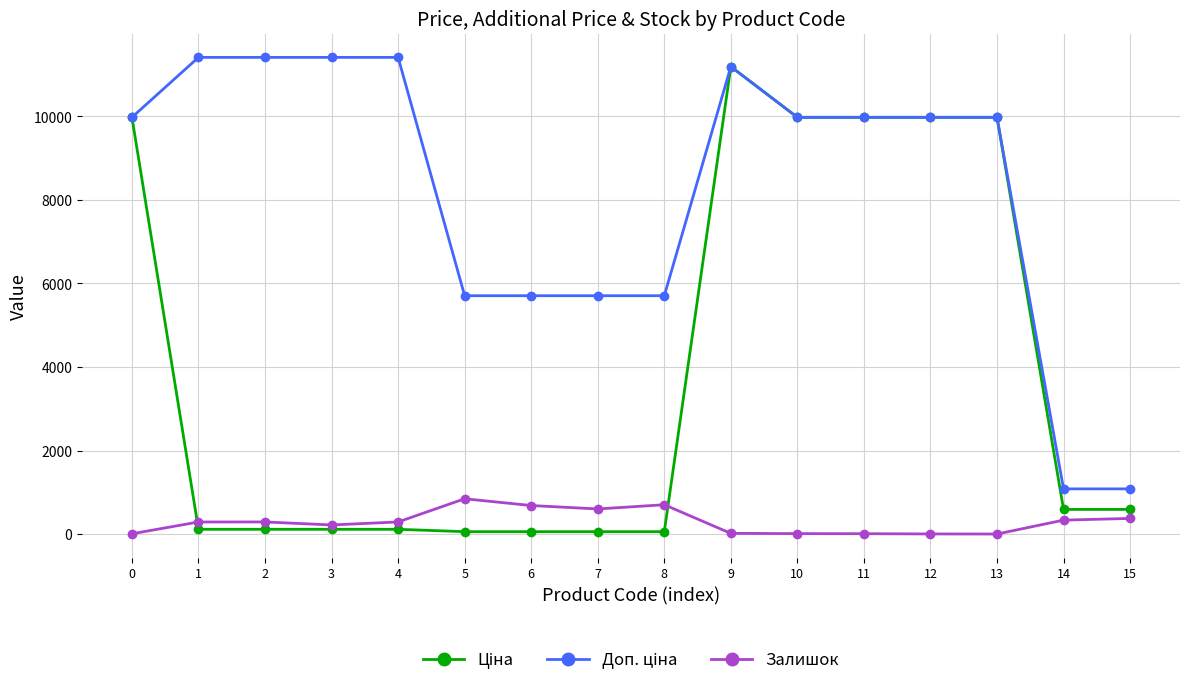

Count the number of categories in the chart.

16